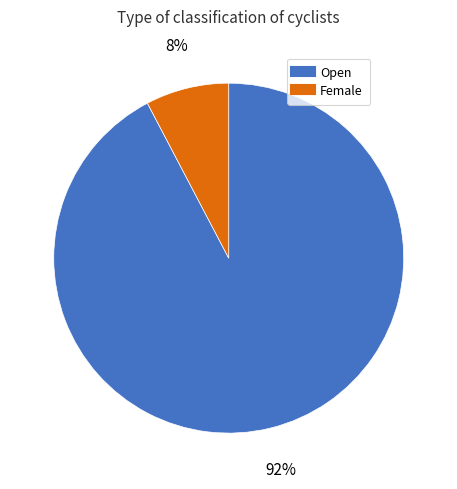

Which category has the smallest portion of the pie?

Female